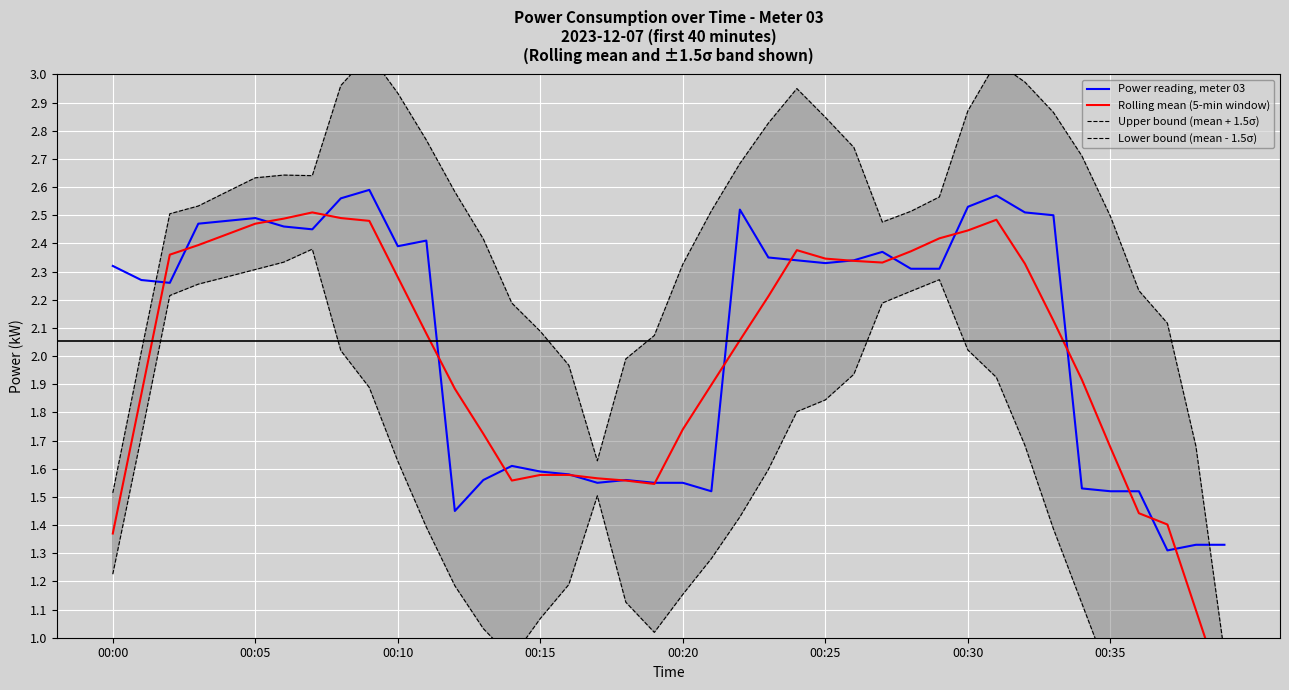

Reading left to right, what are all the values shown in this chart?

Power reading, meter 03: 2.3	2.3	2.3	2.5	2.5	2.5	2.5	2.5	2.6	2.6	2.4	2.4	1.4	1.6	1.6	1.6	1.6	1.6	1.6	1.6	1.6	1.5	2.5	2.4	2.3	2.3	2.3	2.4	2.3	2.3	2.5	2.6	2.5	2.5	1.5	1.5	1.5	1.3	1.3	1.3
Rolling mean (5-min window): 1.4	1.9	2.4	2.4	2.4	2.5	2.5	2.5	2.5	2.5	2.3	2.1	1.9	1.7	1.6	1.6	1.6	1.6	1.6	1.5	1.7	1.9	2.1	2.2	2.4	2.3	2.3	2.3	2.4	2.4	2.4	2.5	2.3	2.1	1.9	1.7	1.4	1.4	1.1	0.8
Upper bound (mean + 1.5σ): 1.5	2.0	2.5	2.5	2.6	2.6	2.6	2.6	3.0	3.1	2.9	2.8	2.6	2.4	2.2	2.1	2.0	1.6	2.0	2.1	2.3	2.5	2.7	2.8	2.9	2.8	2.7	2.5	2.5	2.6	2.9	3.0	3.0	2.9	2.7	2.5	2.2	2.1	1.7	0.9
Lower bound (mean - 1.5σ): 1.2	1.7	2.2	2.3	2.3	2.3	2.3	2.4	2.0	1.9	1.6	1.4	1.2	1.0	0.9	1.1	1.2	1.5	1.1	1.0	1.2	1.3	1.4	1.6	1.8	1.8	1.9	2.2	2.2	2.3	2.0	1.9	1.7	1.4	1.1	0.9	0.7	0.7	0.5	0.6